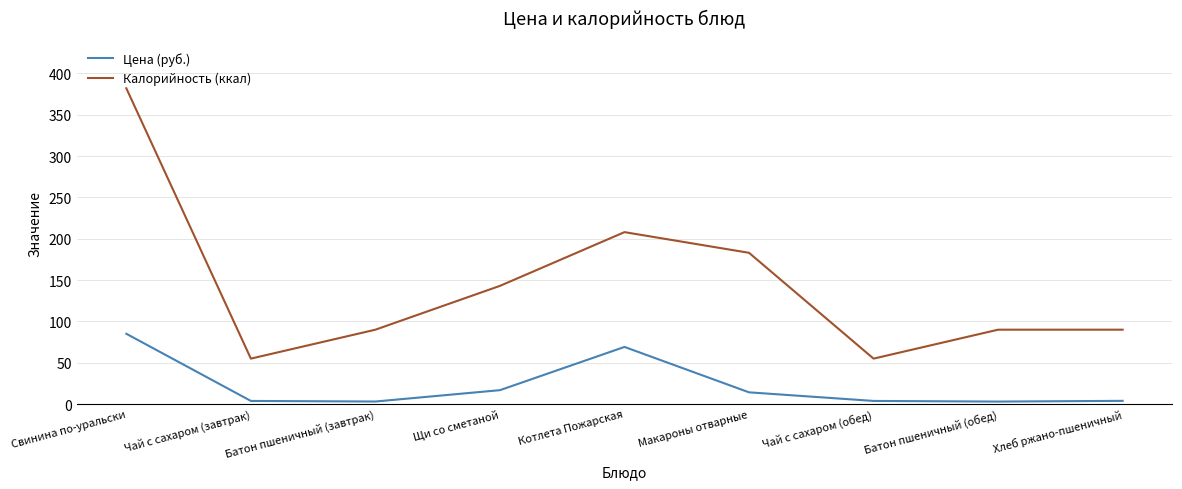

What is the approximate value of Калорийность (ккал) at Свинина по-уральски?

382.0